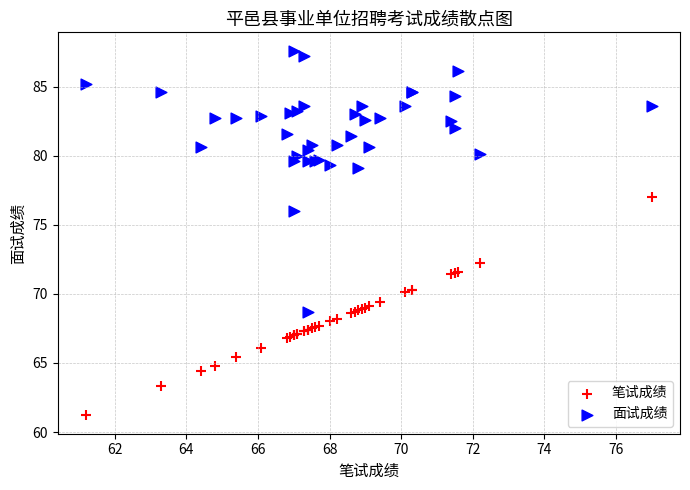

Which series reaches the minimum Y coordinate?

笔试成绩